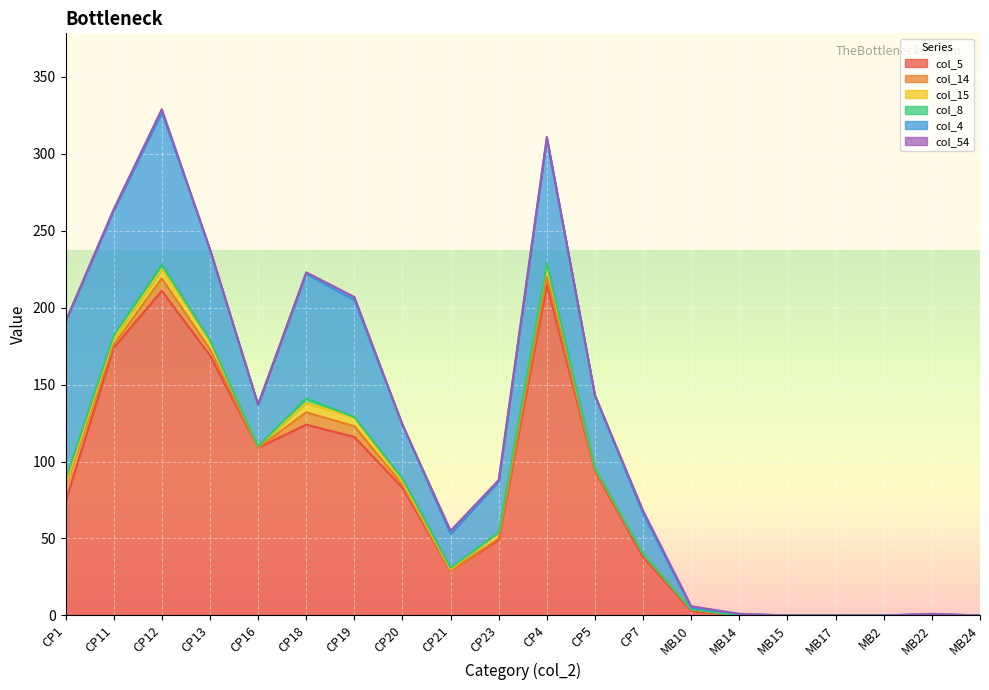

Reading right to left, extract all data points from this chart.

col_5: MB24=0	MB22=0	MB2=0	MB17=0	MB15=0	MB14=0	MB10=3	CP7=38	CP5=94	CP4=215	CP23=49	CP21=29	CP20=83	CP19=116	CP18=124	CP16=109	CP13=169	CP12=211	CP11=174	CP1=74
col_14: MB24=0	MB22=0	MB2=0	MB17=0	MB15=0	MB14=0	MB10=1	CP7=2	CP5=1	CP4=5	CP23=1	CP21=0	CP20=2	CP19=7	CP18=8	CP16=0	CP13=4	CP12=8	CP11=2	CP1=10
col_15: MB24=0	MB22=0	MB2=0	MB17=0	MB15=0	MB14=0	MB10=0	CP7=0	CP5=1	CP4=8	CP23=4	CP21=1	CP20=2	CP19=6	CP18=6	CP16=1	CP13=6	CP12=6	CP11=4	CP1=1
col_8: MB24=0	MB22=0	MB2=0	MB17=0	MB15=0	MB14=0	MB10=0	CP7=0	CP5=0	CP4=1	CP23=0	CP21=1	CP20=2	CP19=0	CP18=3	CP16=0	CP13=0	CP12=3	CP11=2	CP1=3
col_4: MB24=0	MB22=1	MB2=0	MB17=0	MB15=0	MB14=1	MB10=1	CP7=26	CP5=47	CP4=81	CP23=33	CP21=22	CP20=35	CP19=76	CP18=81	CP16=27	CP13=59	CP12=99	CP11=81	CP1=103
col_54: MB24=0	MB22=0	MB2=0	MB17=0	MB15=0	MB14=0	MB10=1	CP7=2	CP5=0	CP4=1	CP23=1	CP21=2	CP20=0	CP19=2	CP18=1	CP16=0	CP13=0	CP12=2	CP11=1	CP1=0